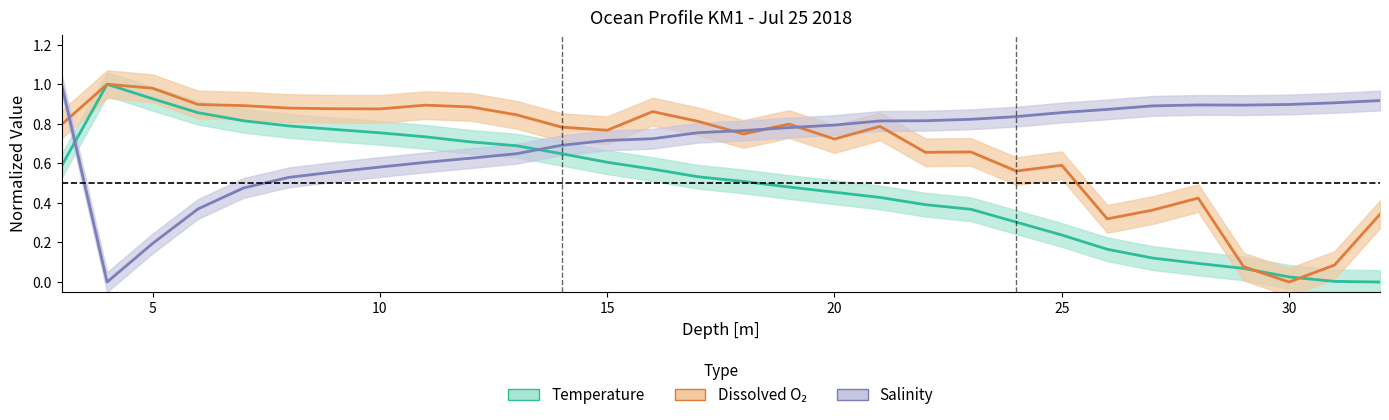

How many series are shown in this chart?

3